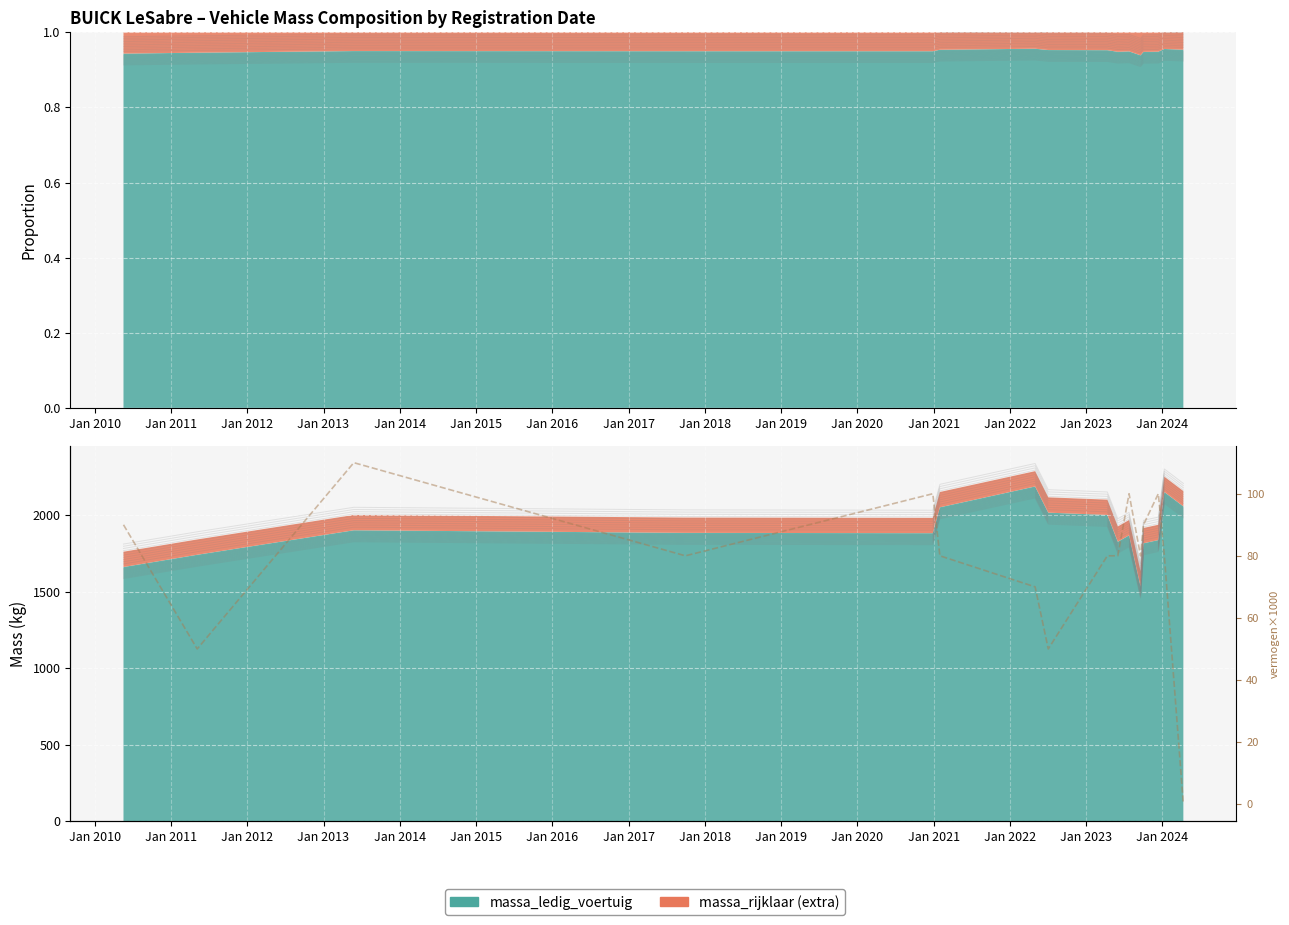

Reading left to right, extract all data points from this chart.

90	50	110	80	100	80	70	50	80	80	100	80	90	100	80	0